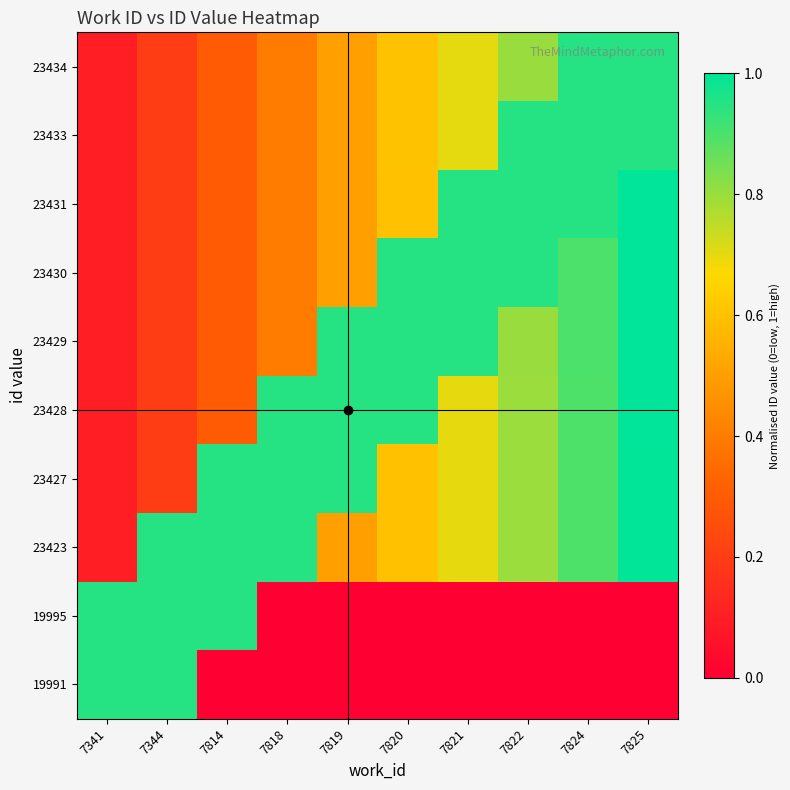

What is the spread (max minus min) of values at 7814?

0.9